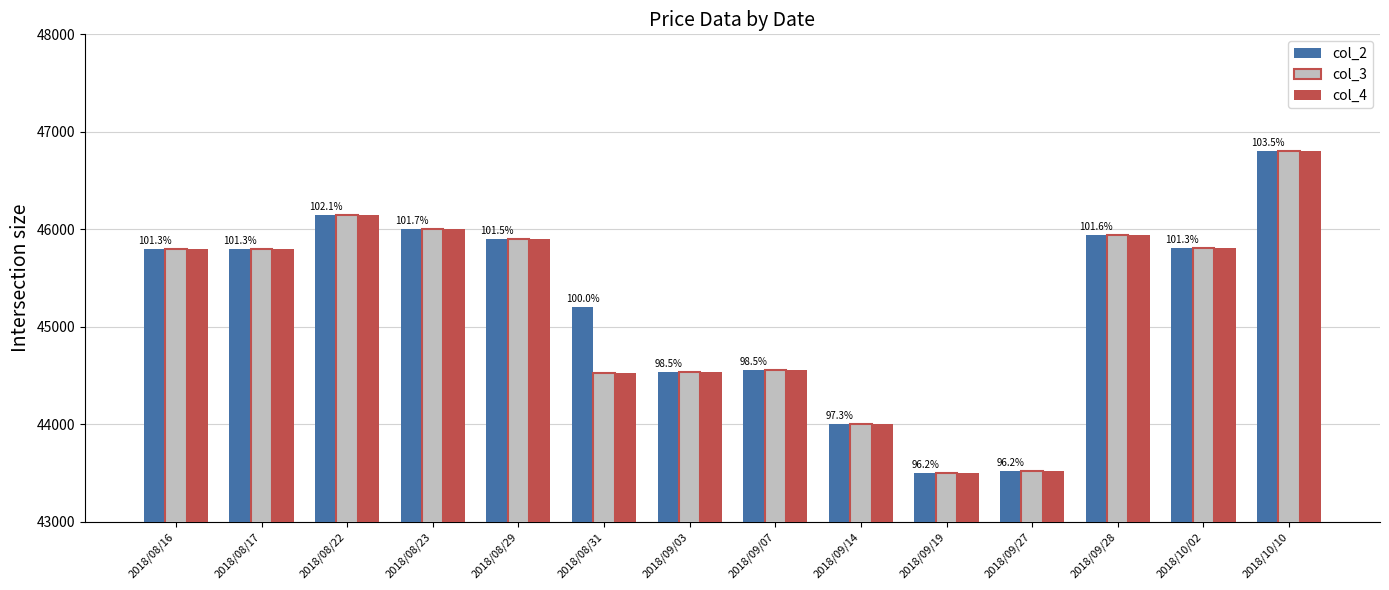

What is the spread (max minus min) of values at 2018/08/31?

670